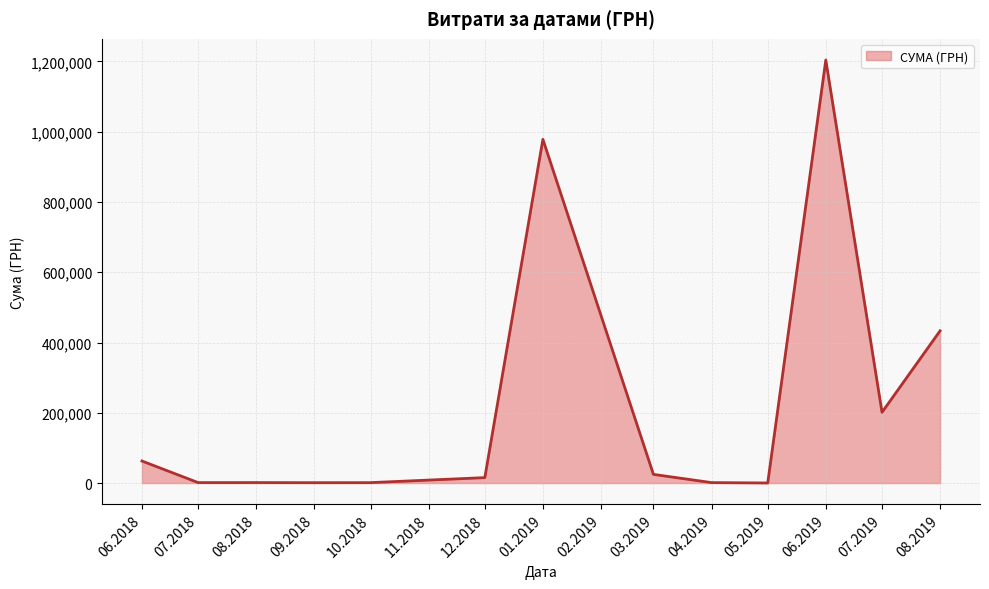

The value at 01.2019 is 1280594.9. True or false?

False